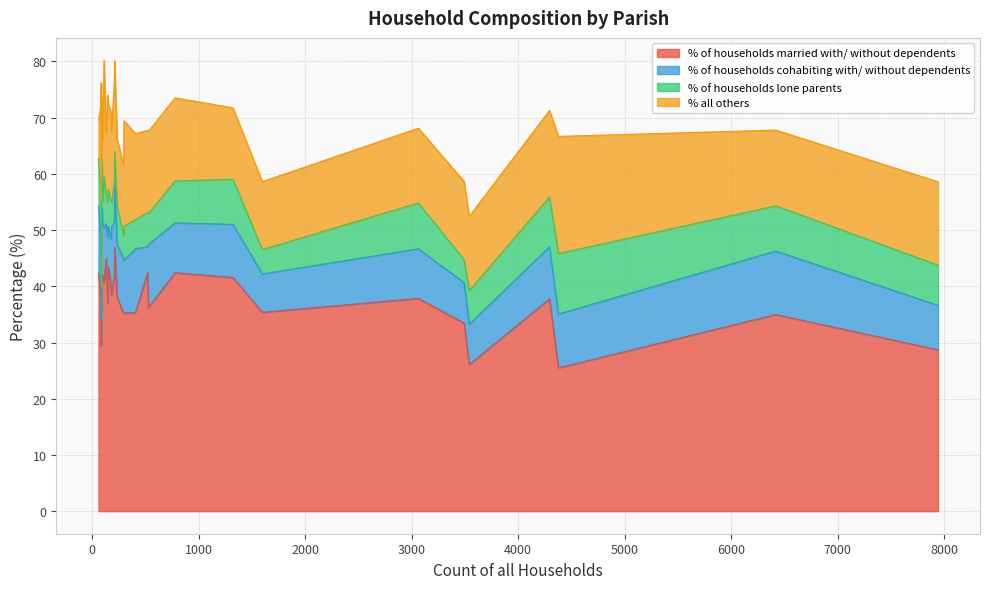

What value does the % all others series have at 83?

15.7